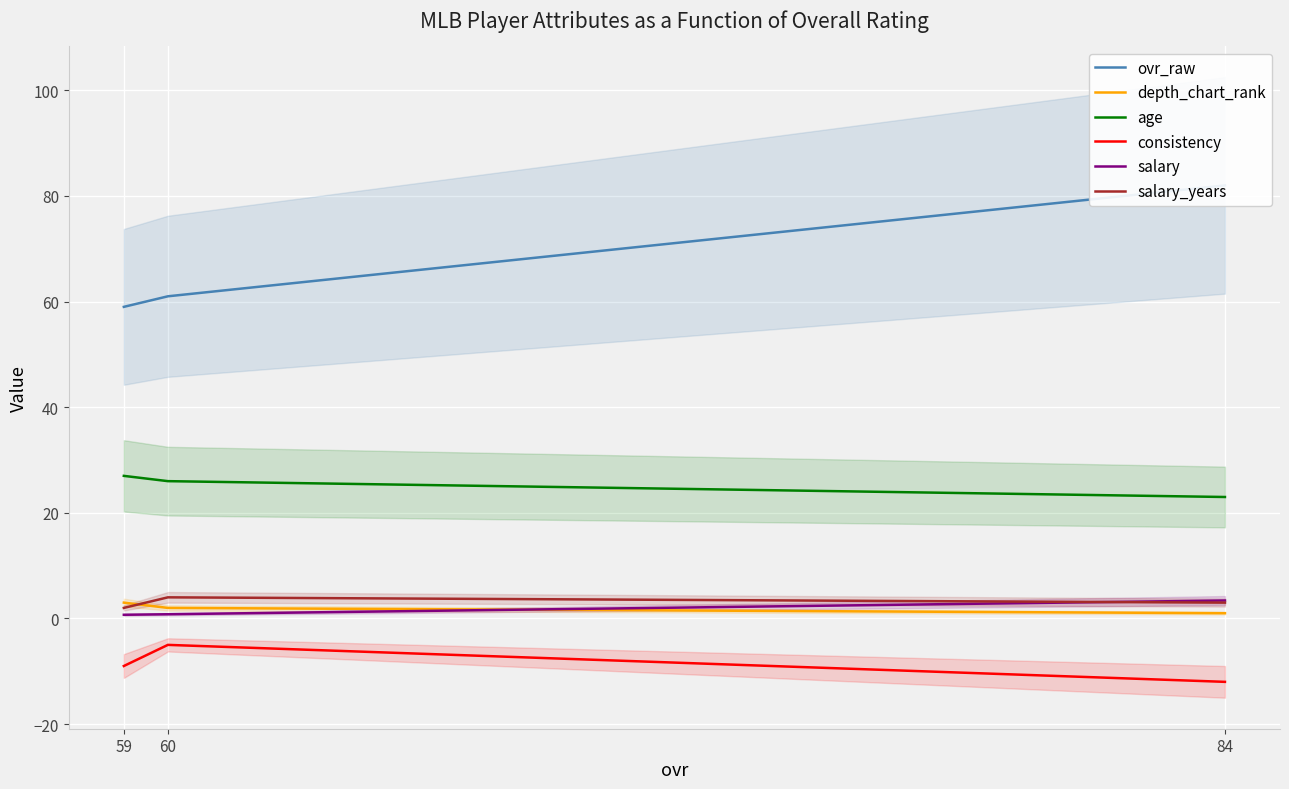

Rank the categories by age value from highest to lowest.

59, 60, 84